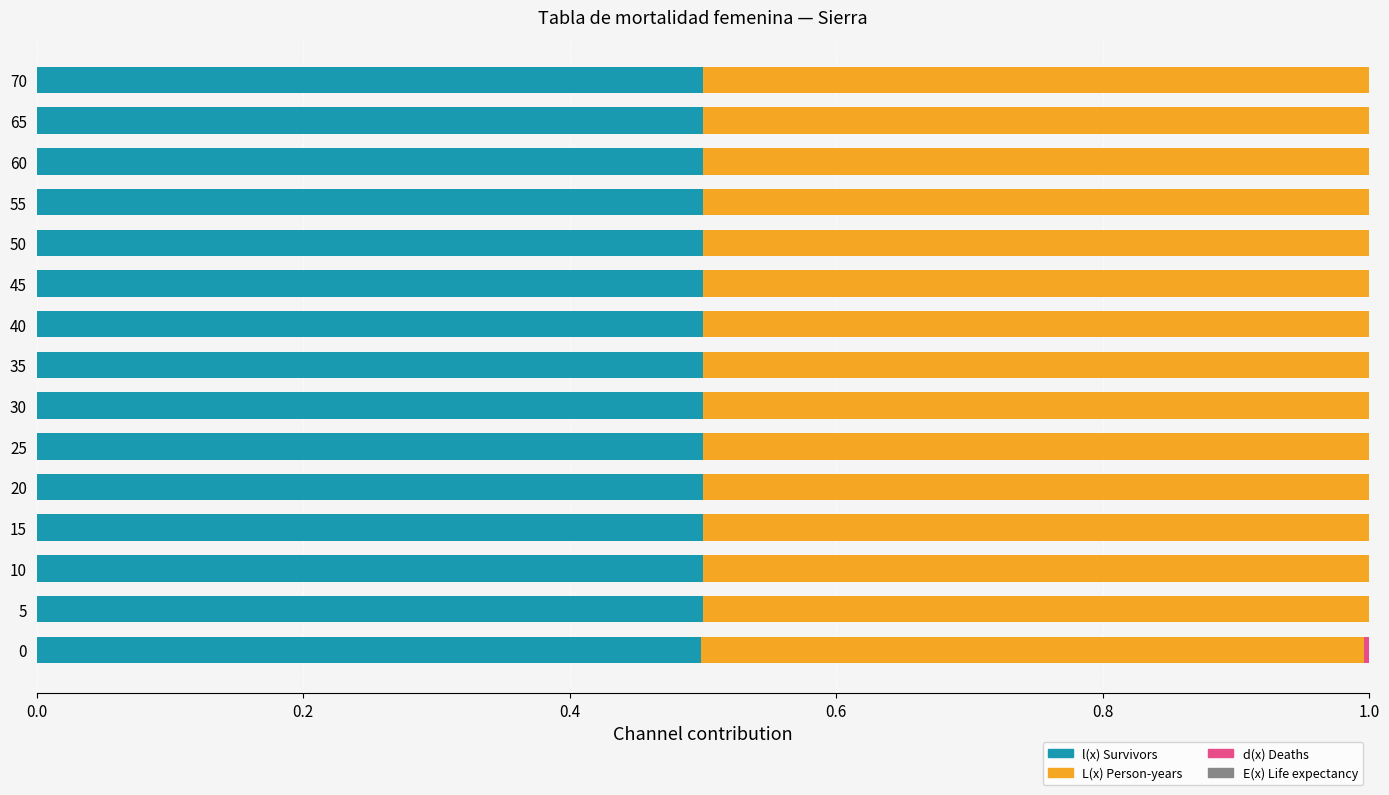

The l(x) Survivors series shows 0.1 at 45. True or false?

False